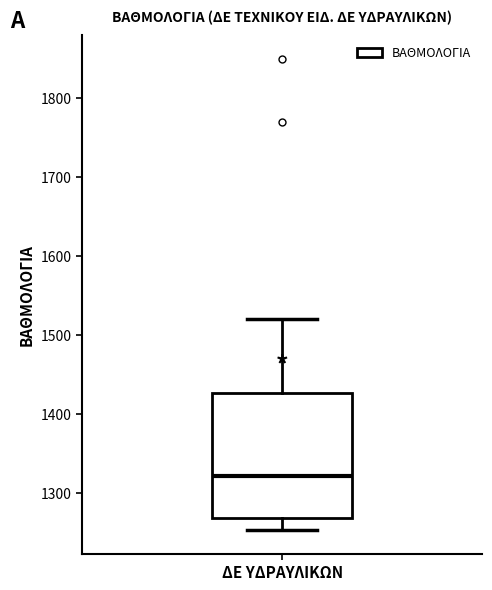

Transcribe this box plot: give where the median line is, the range the box spans, and where the two whiskers end, as read against the y-axis. The values are not printed on the chart, so give them approximately, as read against the axis.

median 1320, box 1270 to 1430, whiskers 1250 to 1520